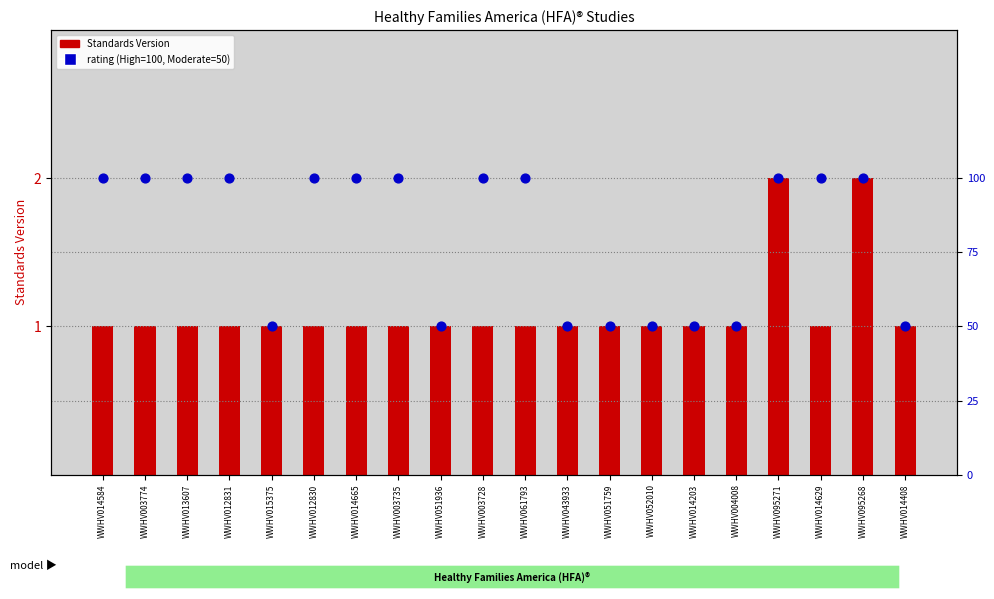

Which series reaches the minimum Y coordinate?

Standards Version